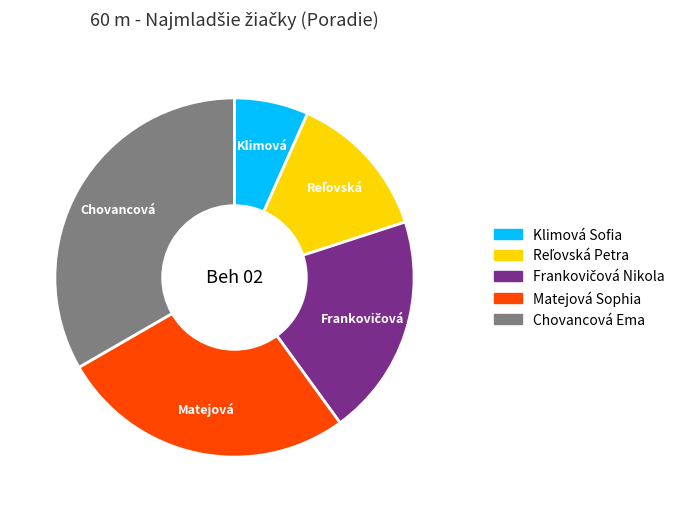

Which slice is the largest?

Chovancová Ema